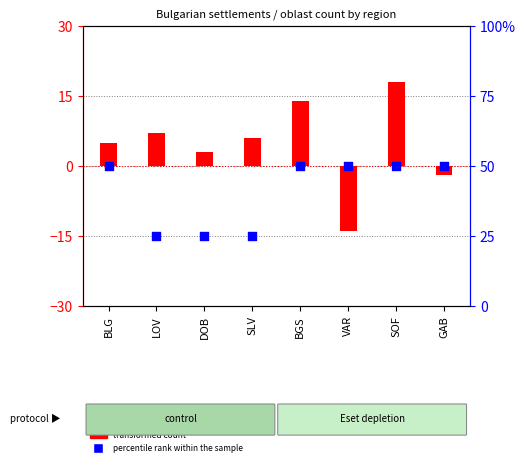

Which series has the widest spread of Y values?

transformed count